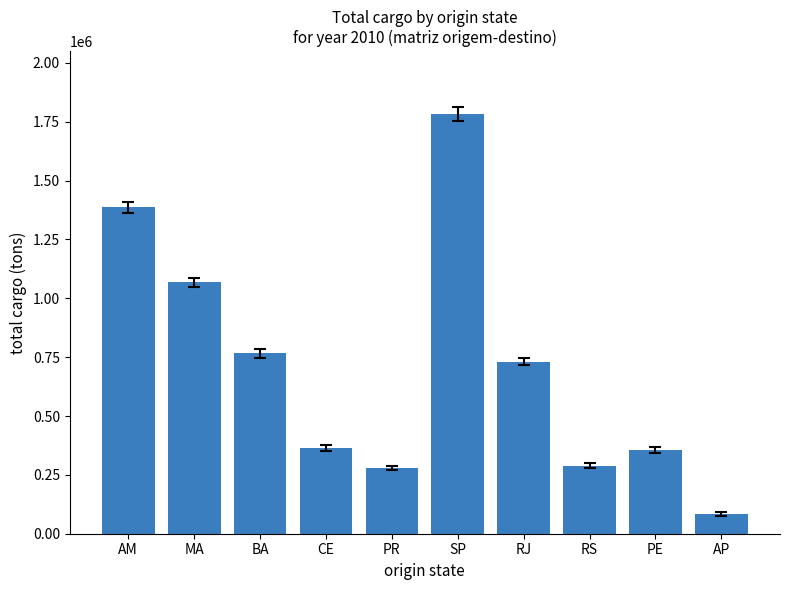

Between AP and BA, which is larger?

BA